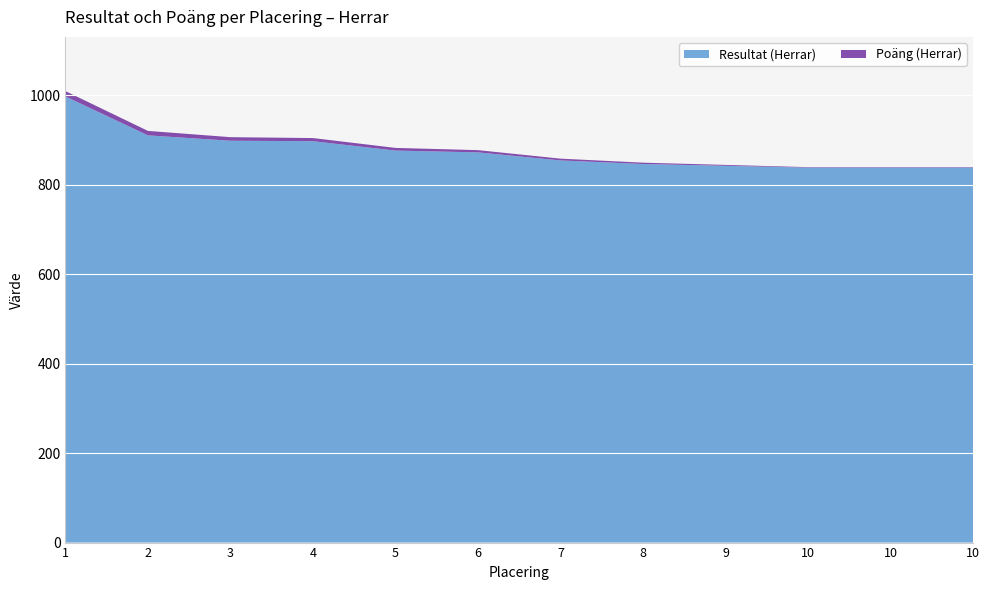

Reading right to left, list all the values displayed in this chart.

Resultat (Herrar): 838	838	838	842	846	854	872	876	897	898	910	997
Poäng (Herrar): 1	1	1	2	3	4	5	6	7	8	10	12